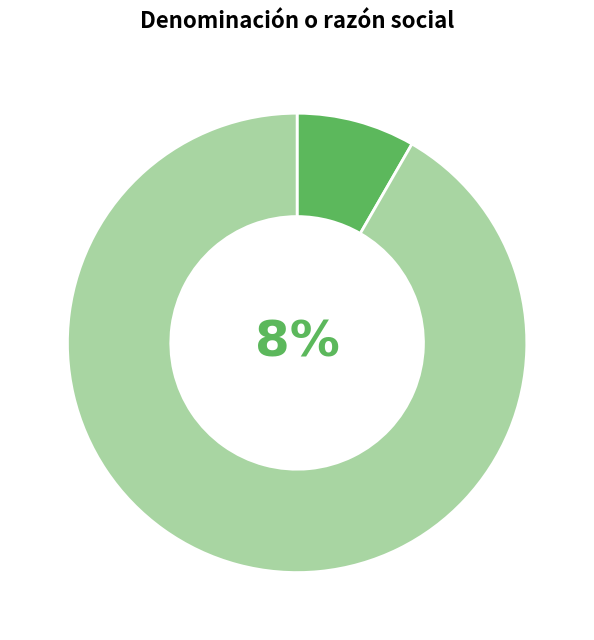

Combined, do NINGUNO and Ing. Marco Antonio Peñuñuri Buelna account for over 50%?

Yes